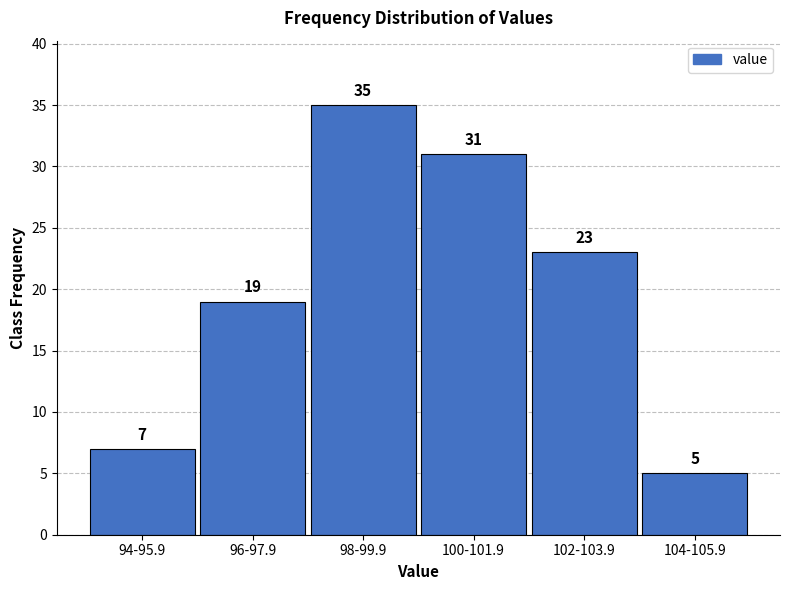

Reading left to right, transcribe all the data shown in this chart.

7	19	35	31	23	5